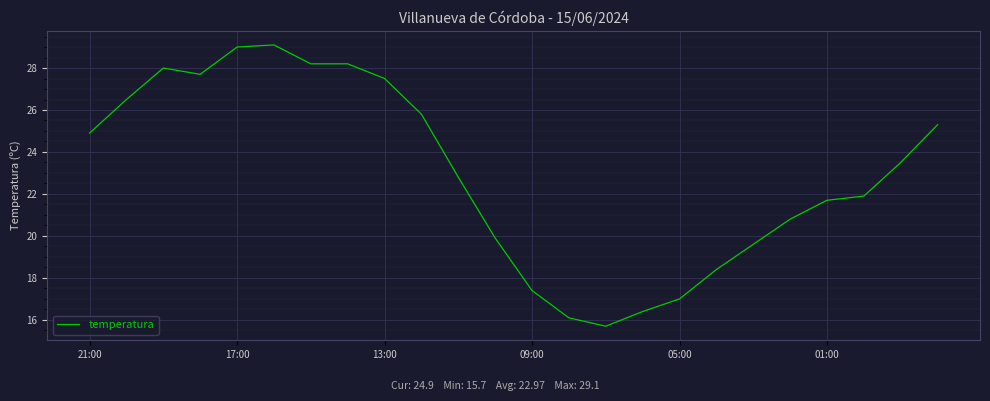

What is the greatest value displayed?

29.1